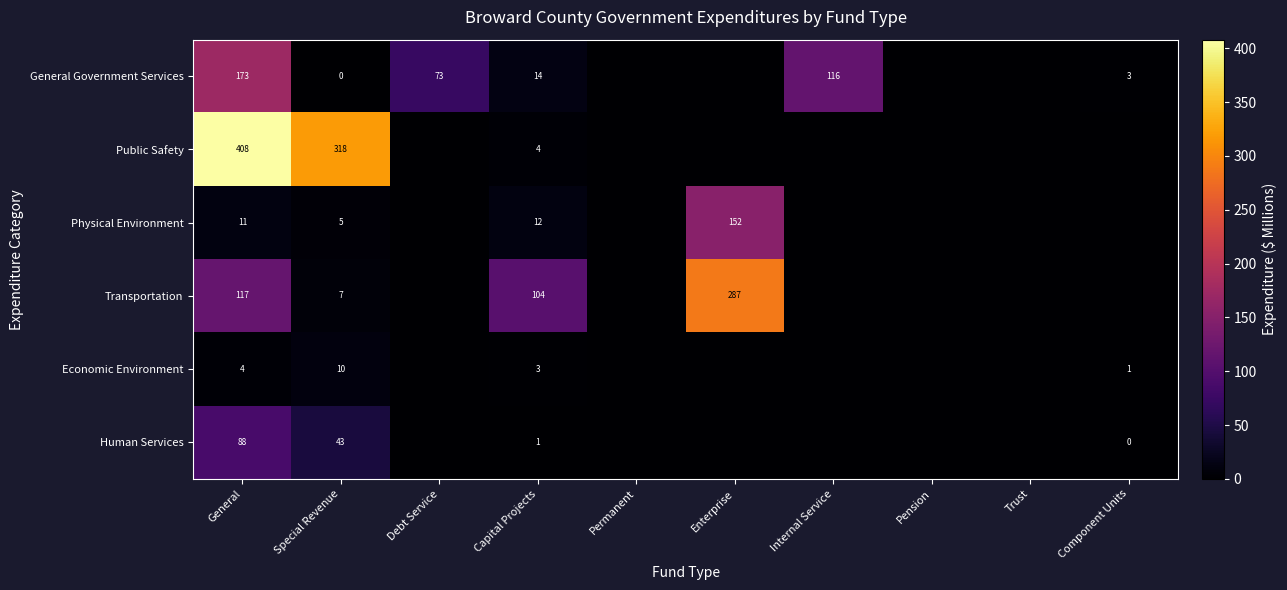

At which category is the sum across all series the highest?

General